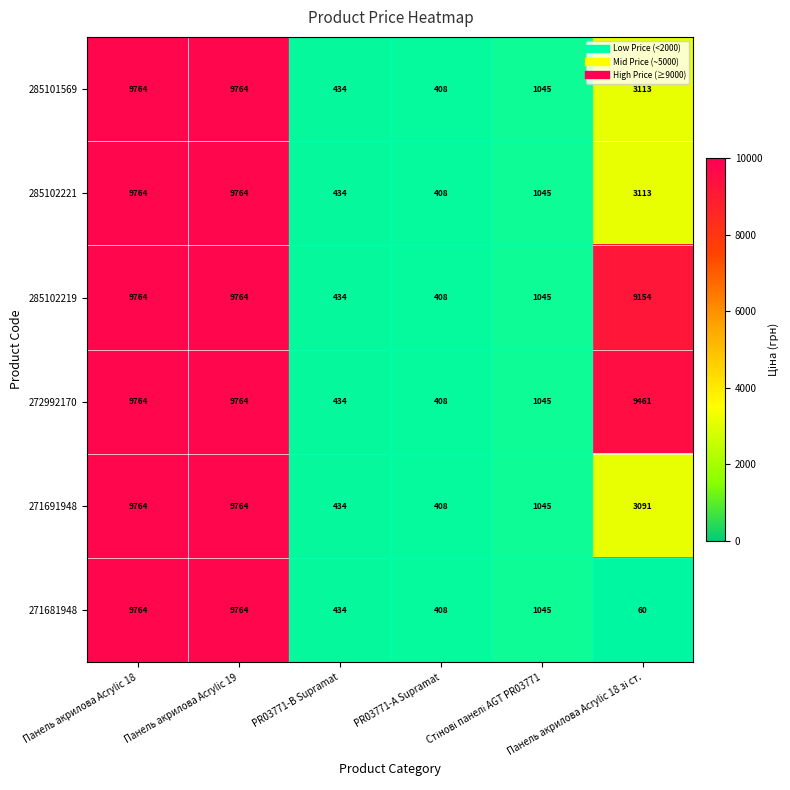

What is the minimum value shown in the chart?

60